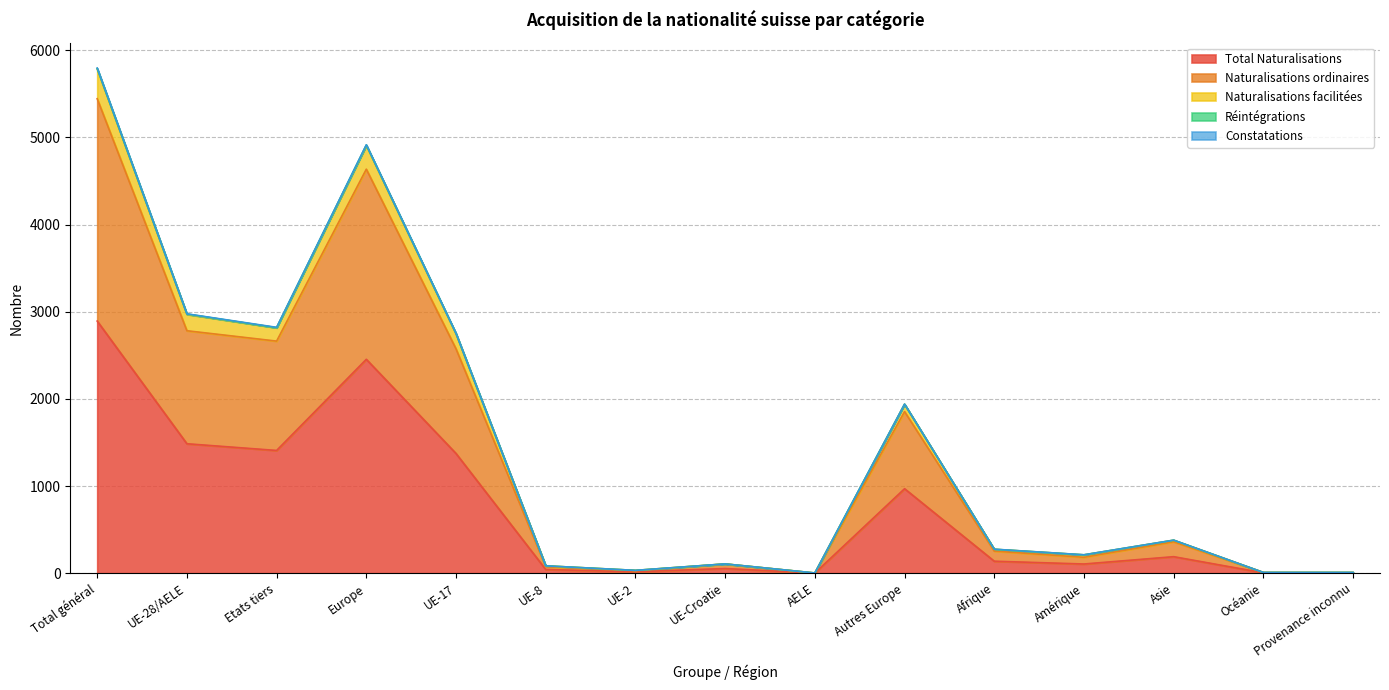

True or false: Naturalisations ordinaires has a value of 3473 at UE-17.

False